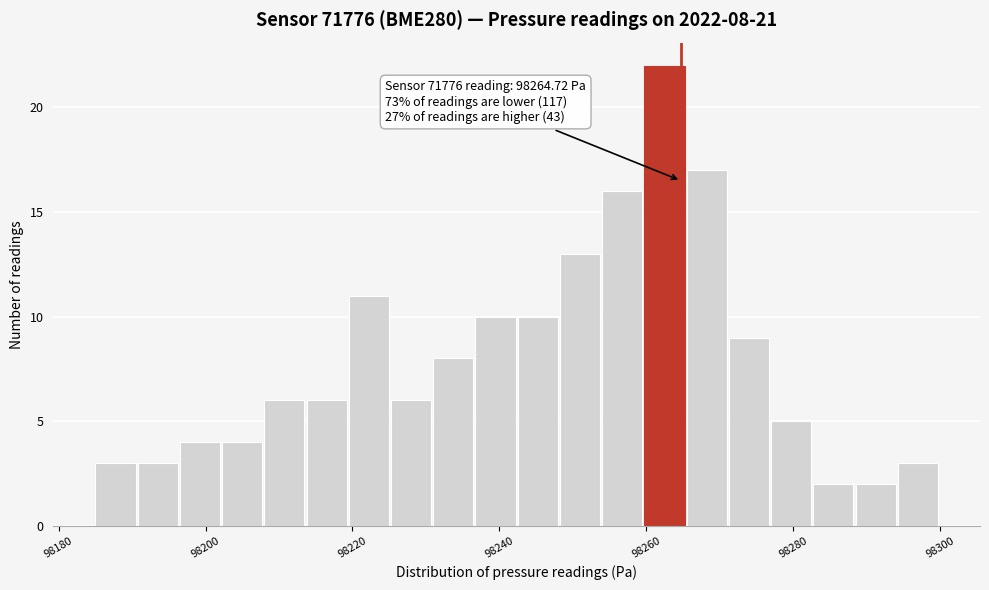

Read against the x-axis, roughly where is the centre of the tallest bar?

98262